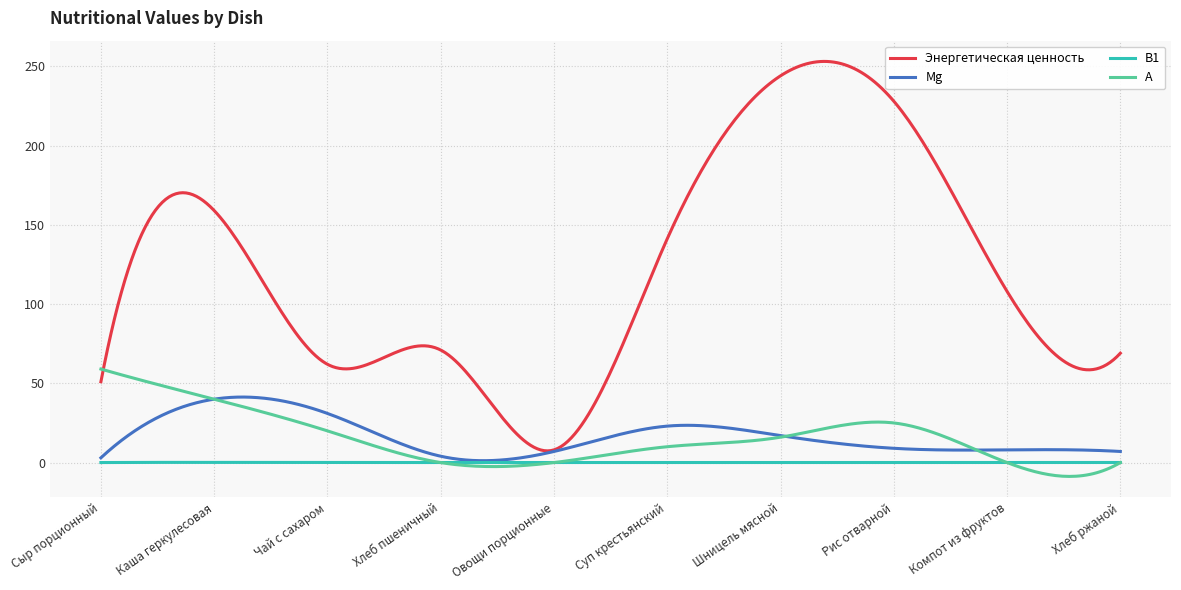

Which series has the largest total across all categories?

Энергетическая ценность